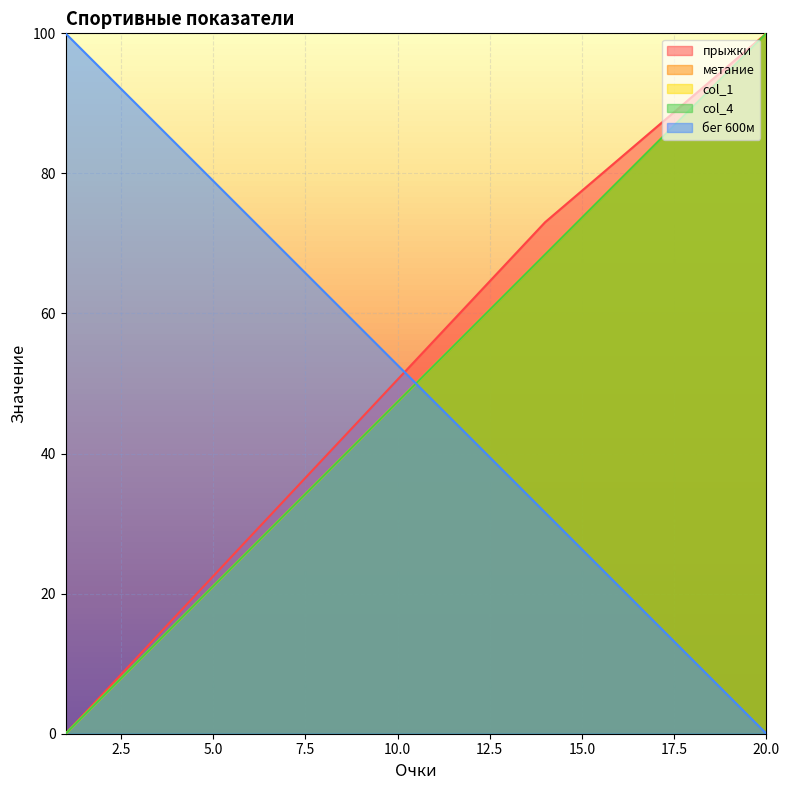

What is the value of the бег 600м point at the 2nd from the left?

94.7